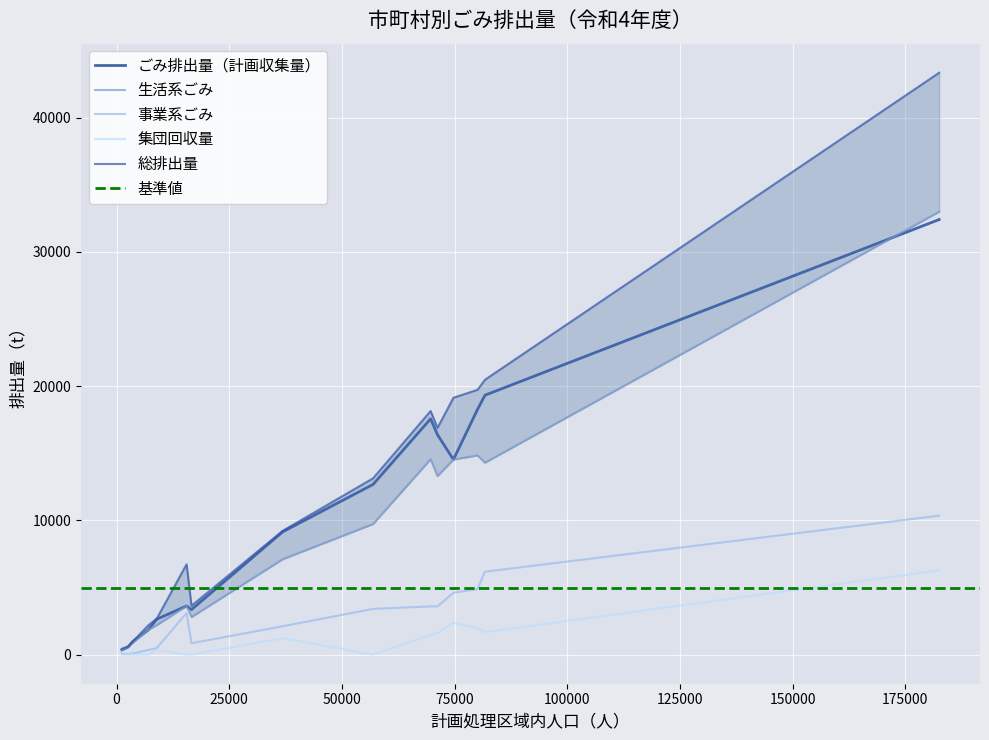

What is the minimum value for ごみ排出量（計画収集量）?

351